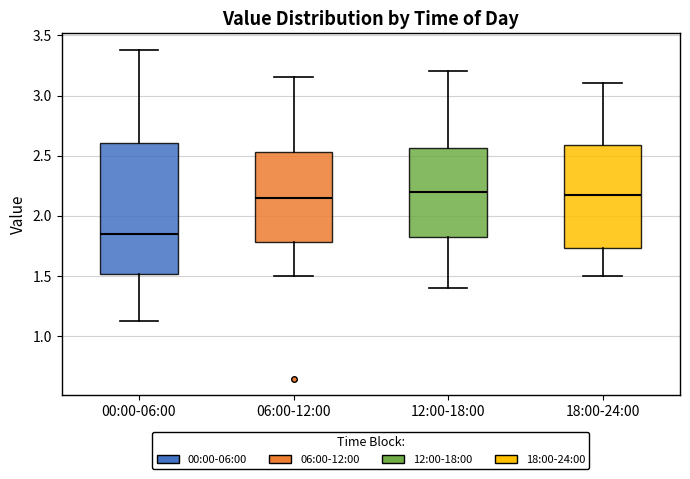

Where is the upper edge of the box for 18:00-24:00 on the y-axis? The values are not printed on the chart, so give them approximately, as read against the axis.

2.60